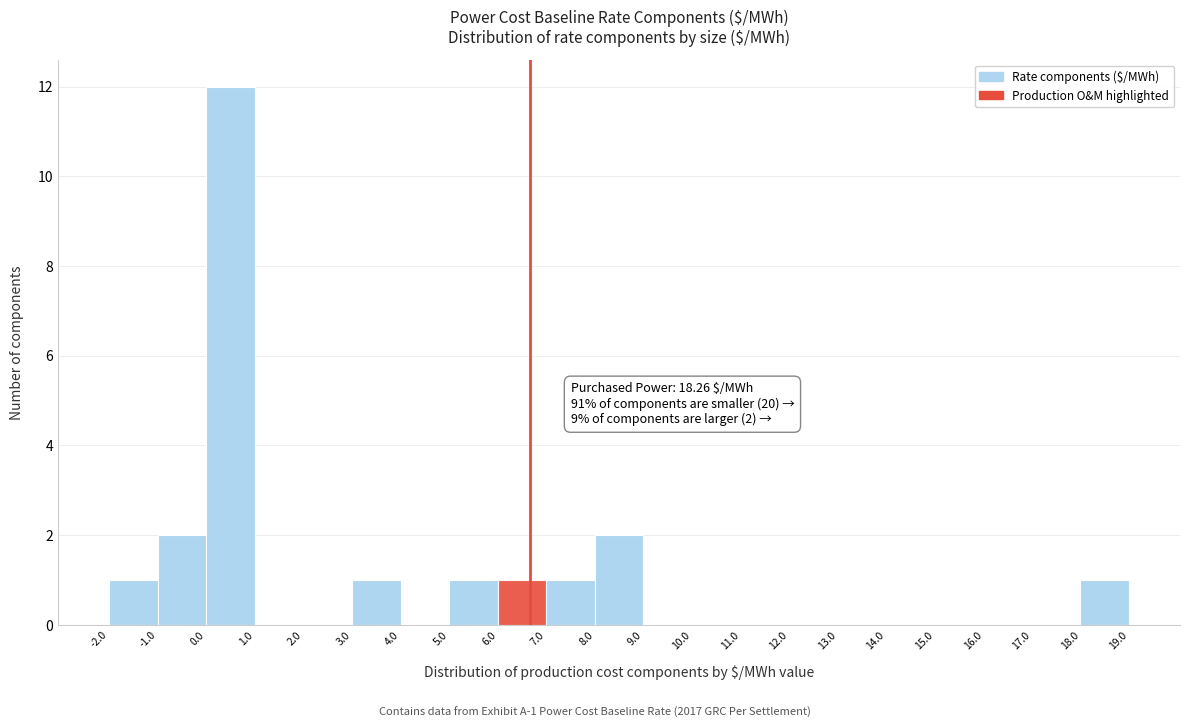

Over which range of the x-axis is the bar tallest?

0.0 to 1.0